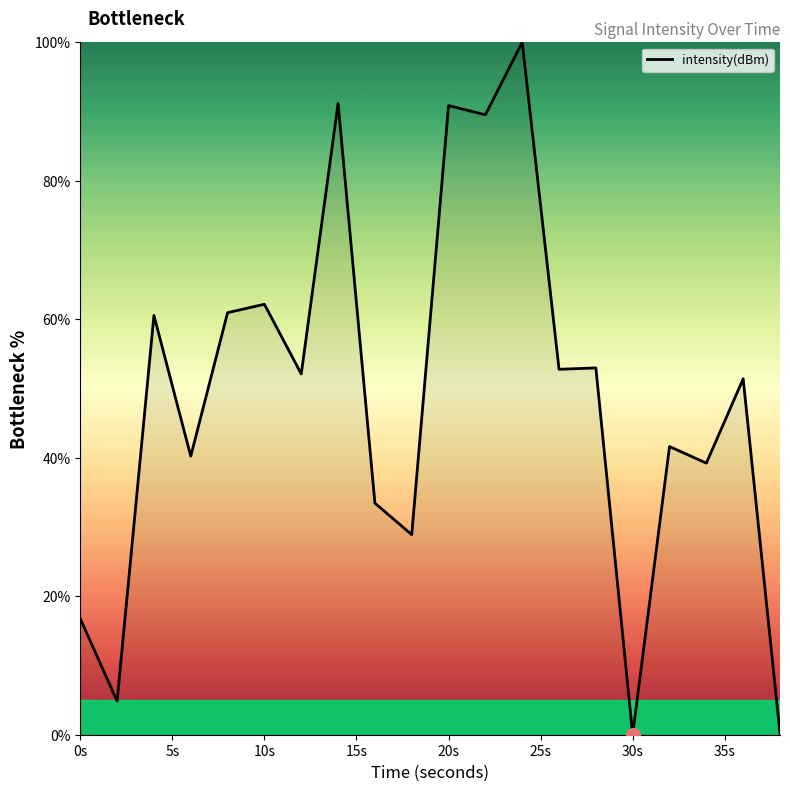

What is the difference between the maximum and minimum values?

100.0